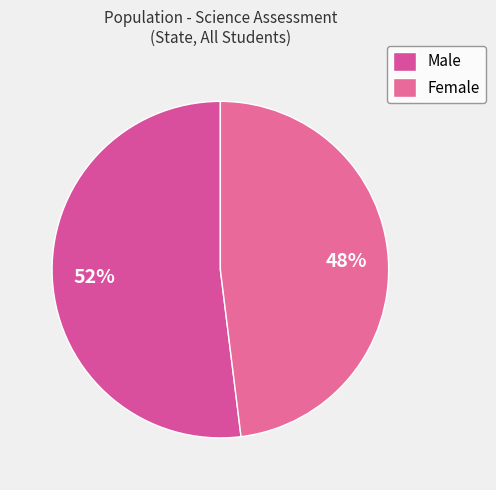

Combined, do Male and Female account for over 50%?

Yes